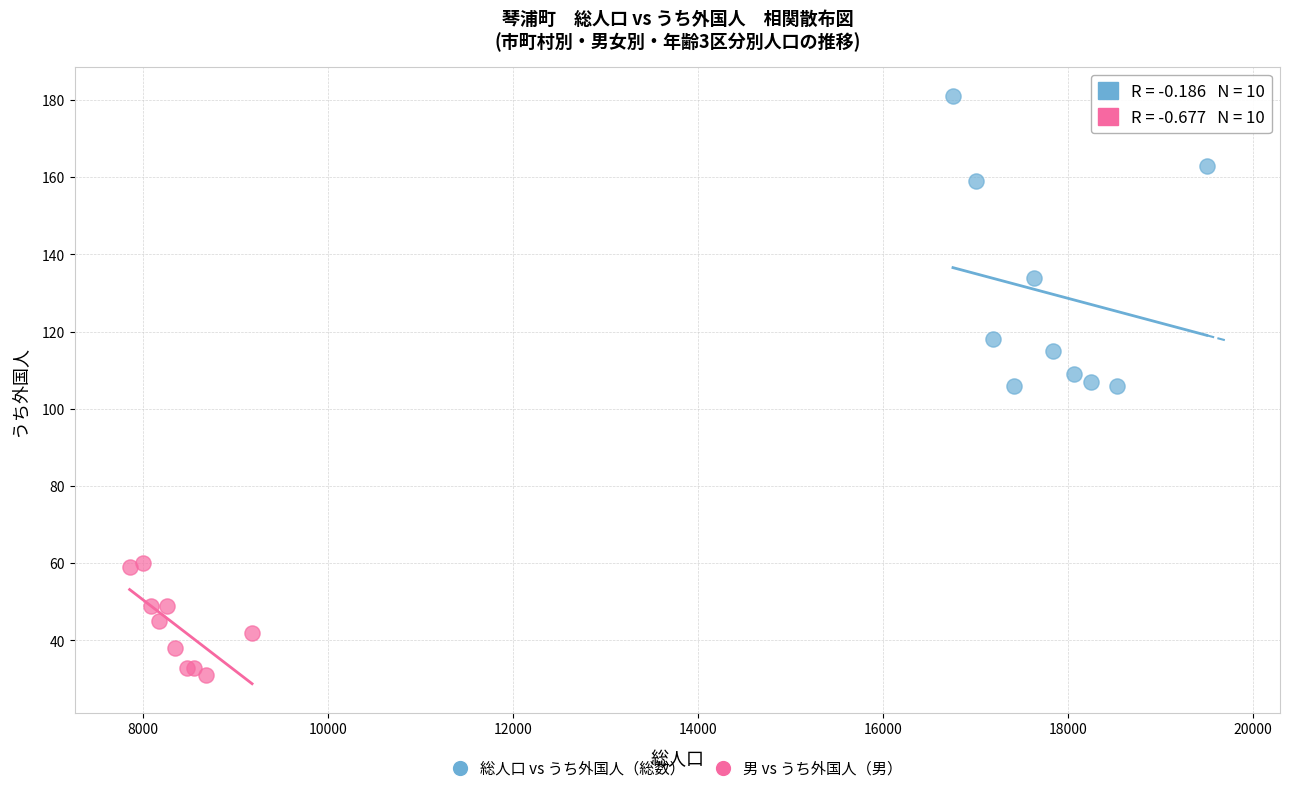

Which series contains the highest Y value?

総人口 vs うち外国人（総数）